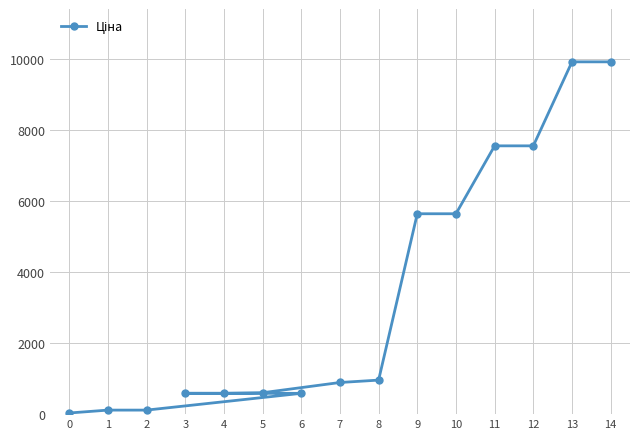

What is the change in value from 0 to 5?

+570.0